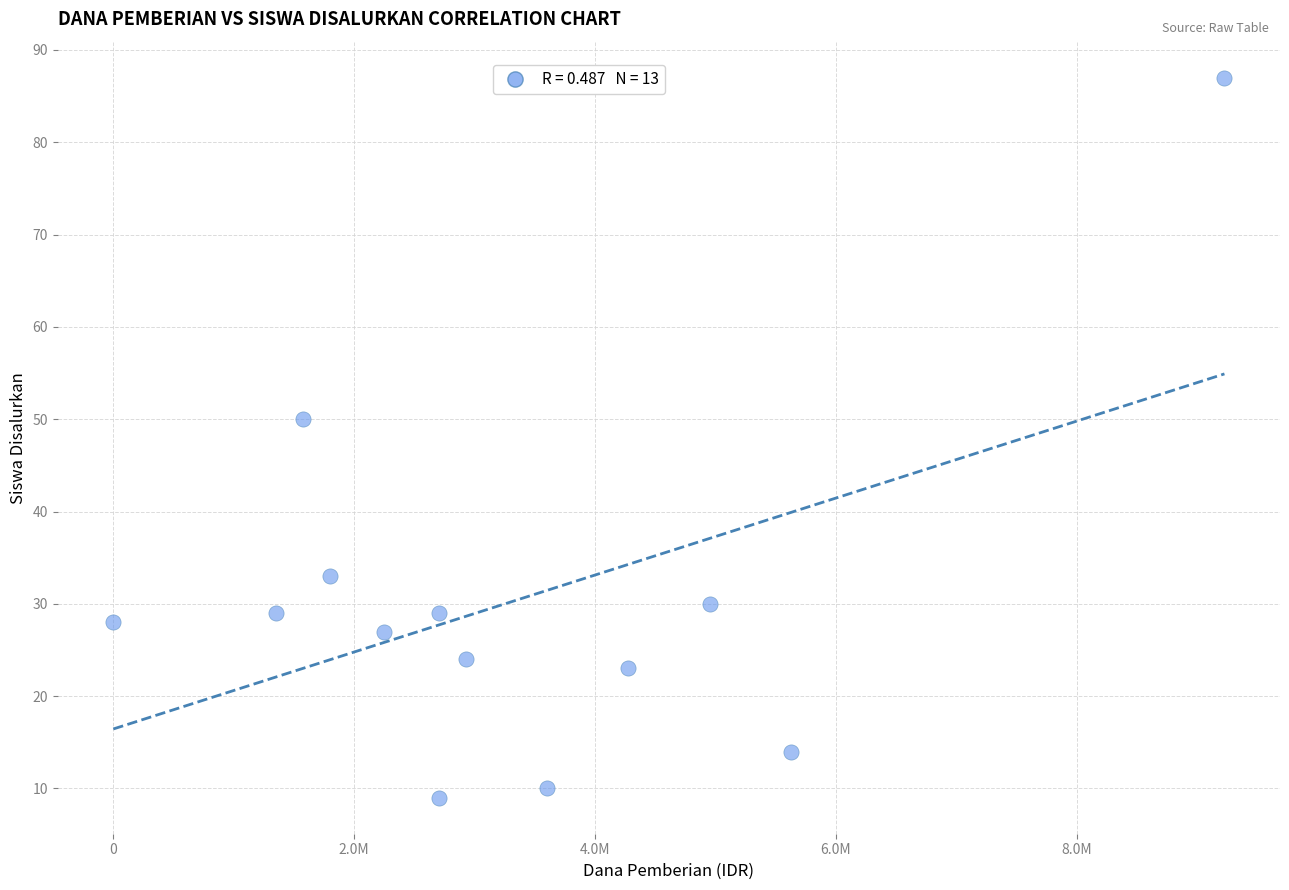

What Y value in the scatter plot is closest to 48?

50